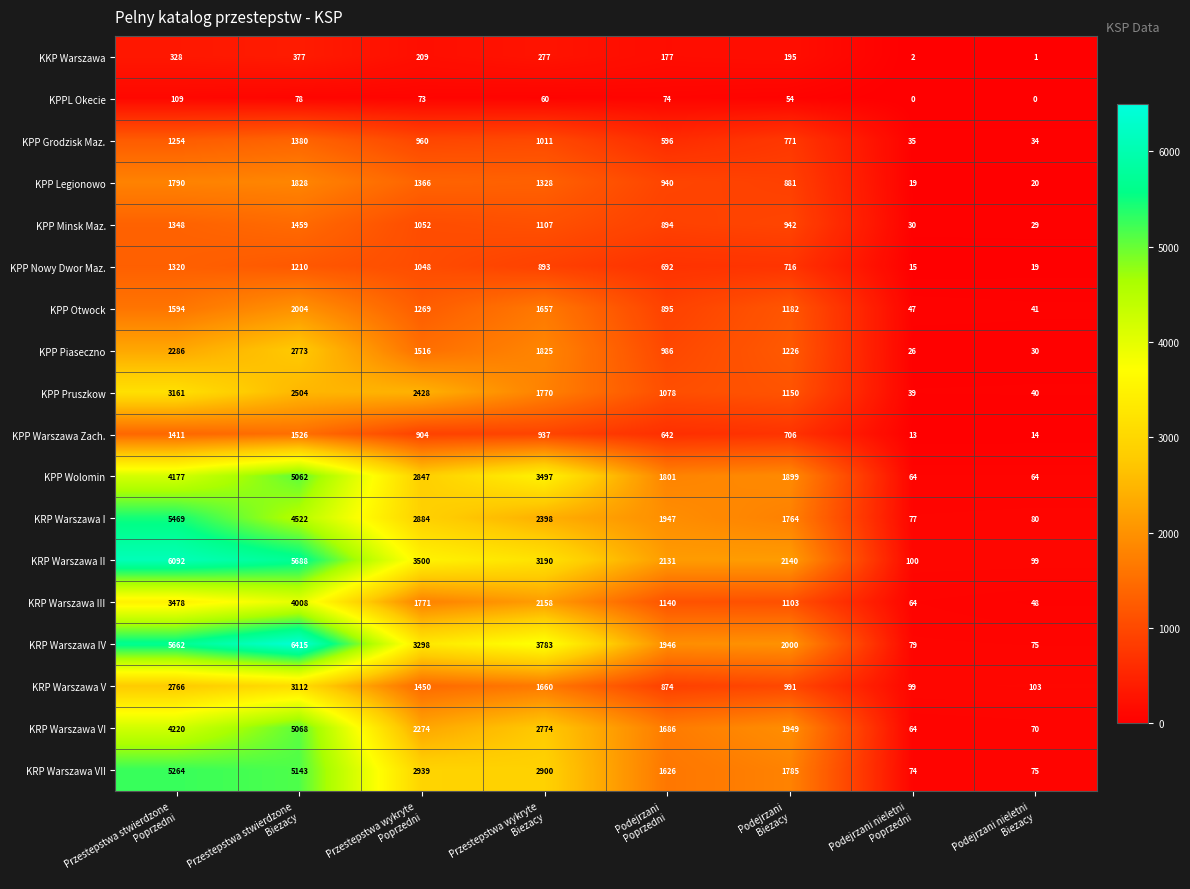

List the series in order of their peak value, lowest first.

KPPL Okecie, KKP Warszawa, KPP Nowy Dwor Maz., KPP Grodzisk Maz., KPP Minsk Maz., KPP Warszawa Zach., KPP Legionowo, KPP Otwock, KPP Piaseczno, KRP Warszawa V, KPP Pruszkow, KRP Warszawa III, KPP Wolomin, KRP Warszawa VI, KRP Warszawa VII, KRP Warszawa I, KRP Warszawa II, KRP Warszawa IV